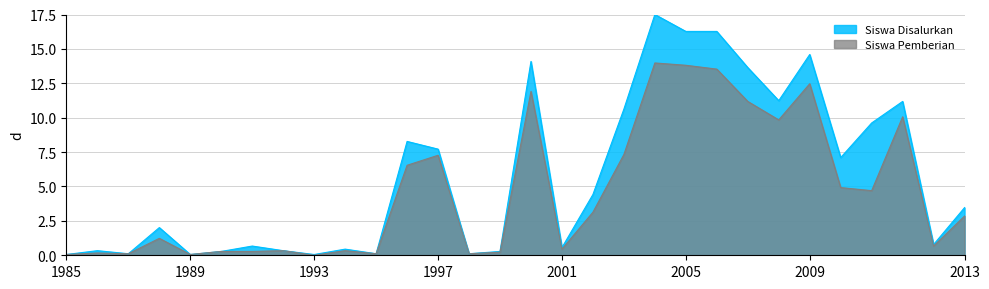

True or false: Siswa Pemberian and Siswa Disalurkan intersect in this chart.

False